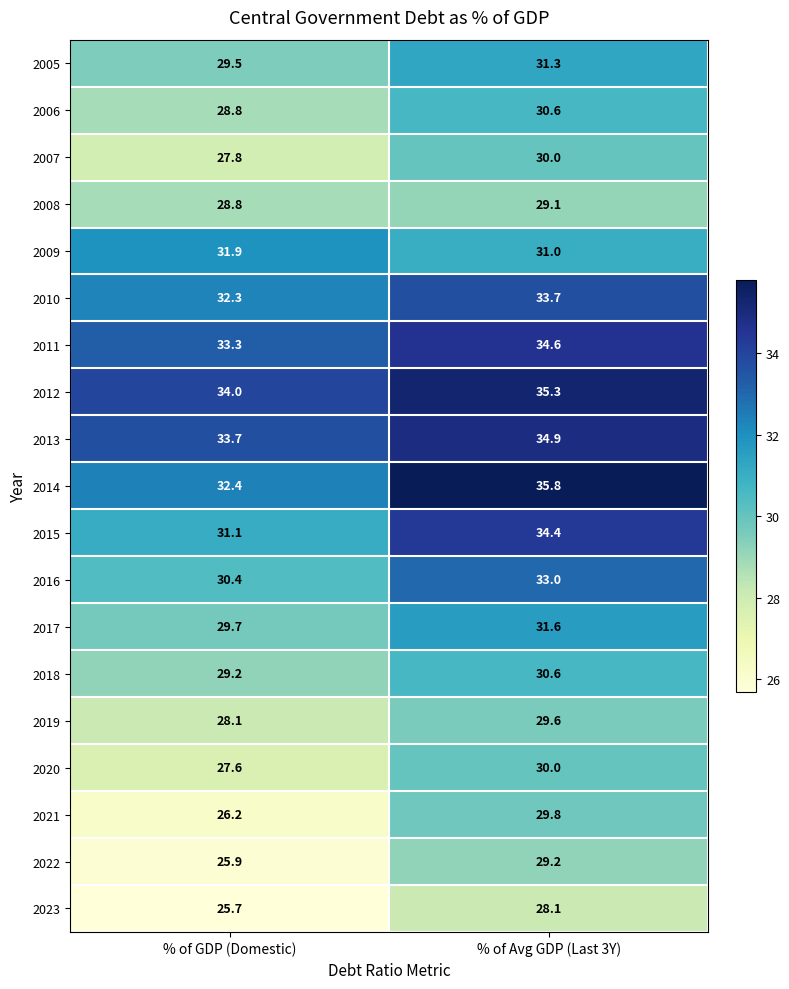

What is the sum of the 2023 values at % of Avg GDP (Last 3Y) and % of GDP (Domestic)?

53.8